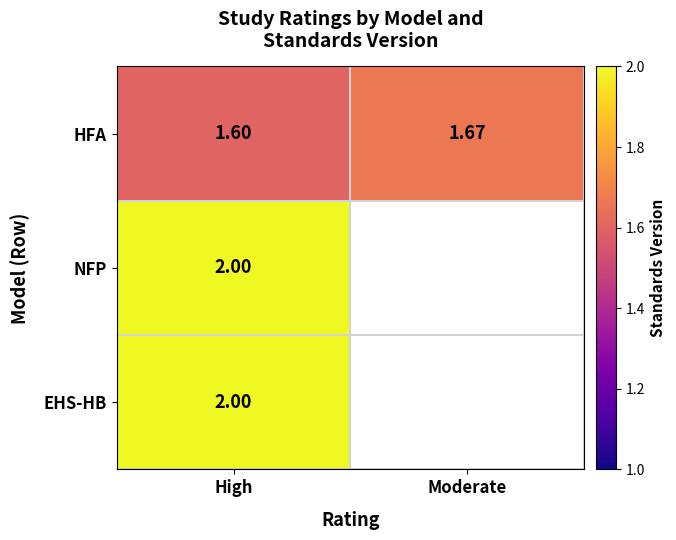

Count the HFA values in the range 1 to 2.

2